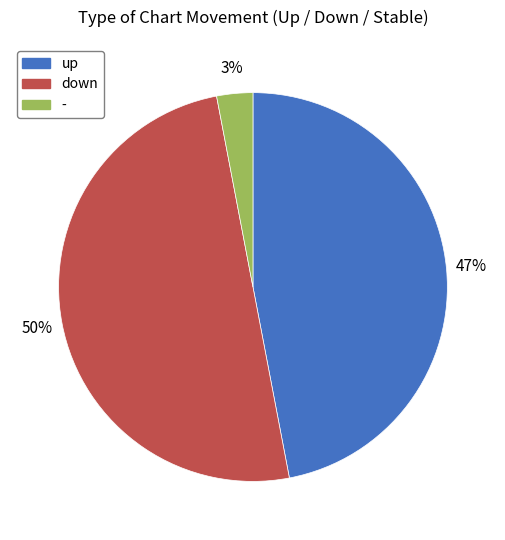

Is the sum of up and down greater than half?

Yes